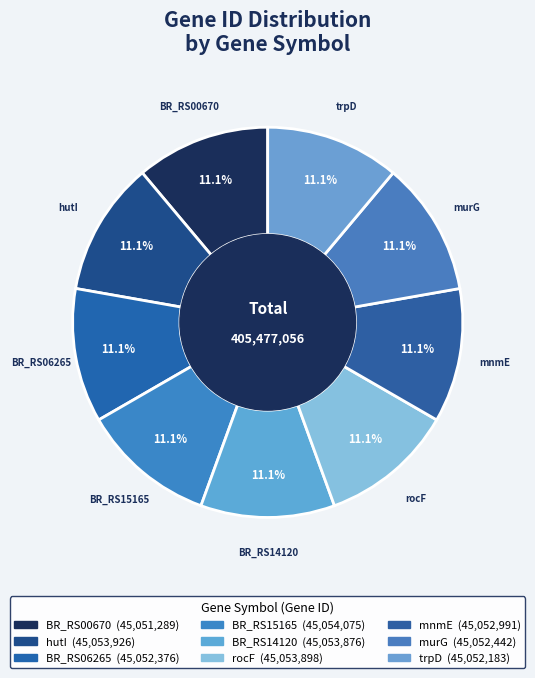

What is the total percentage of BR_RS14120 and rocF?

22.2%